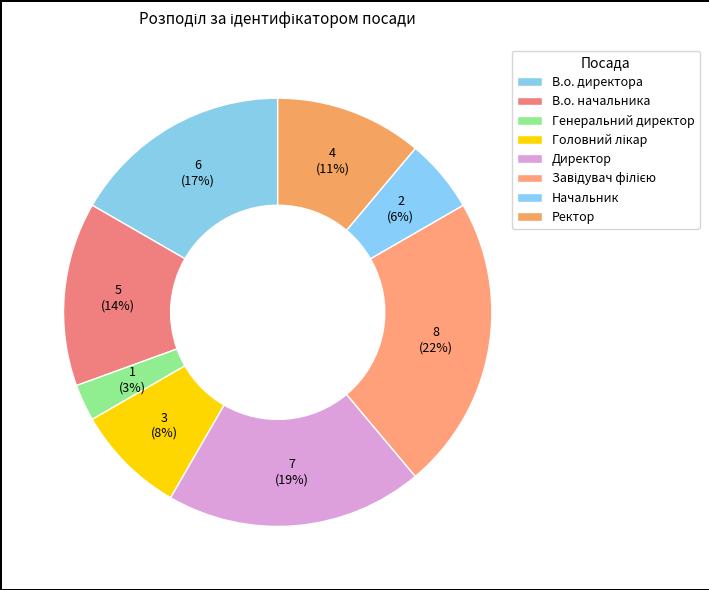

How many segments does this pie chart have?

8